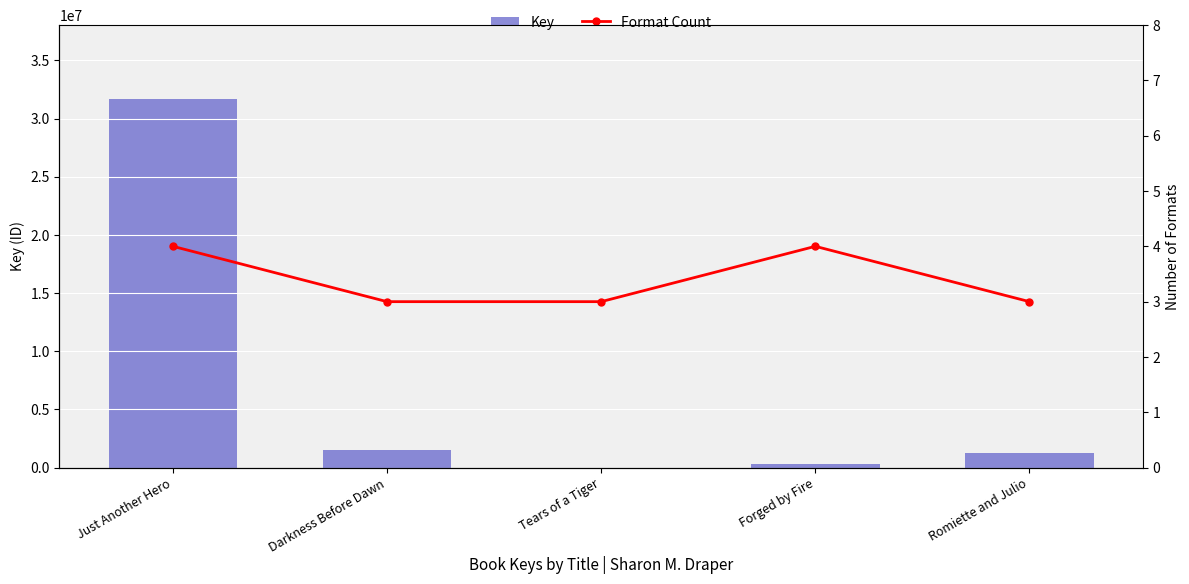

At how many categories does at least one series exceed 25564729?

1